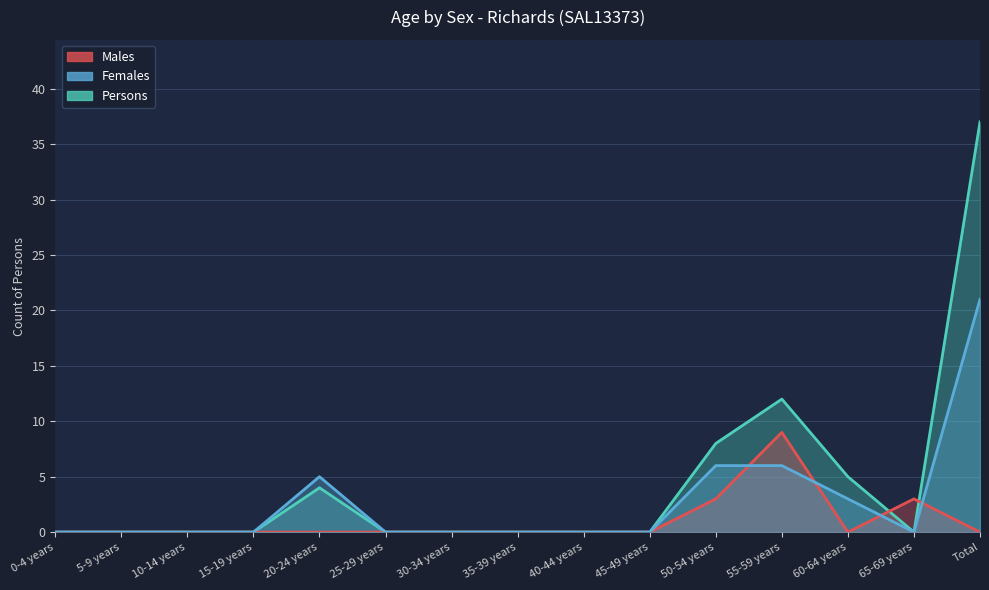

Reading right to left, transcribe all the data shown in this chart.

Males: Total=0	65-69 years=3	60-64 years=0	55-59 years=9	50-54 years=3	45-49 years=0	40-44 years=0	35-39 years=0	30-34 years=0	25-29 years=0	20-24 years=0	15-19 years=0	10-14 years=0	5-9 years=0	0-4 years=0
Females: Total=21	65-69 years=0	60-64 years=3	55-59 years=6	50-54 years=6	45-49 years=0	40-44 years=0	35-39 years=0	30-34 years=0	25-29 years=0	20-24 years=5	15-19 years=0	10-14 years=0	5-9 years=0	0-4 years=0
Persons: Total=37	65-69 years=0	60-64 years=5	55-59 years=12	50-54 years=8	45-49 years=0	40-44 years=0	35-39 years=0	30-34 years=0	25-29 years=0	20-24 years=4	15-19 years=0	10-14 years=0	5-9 years=0	0-4 years=0